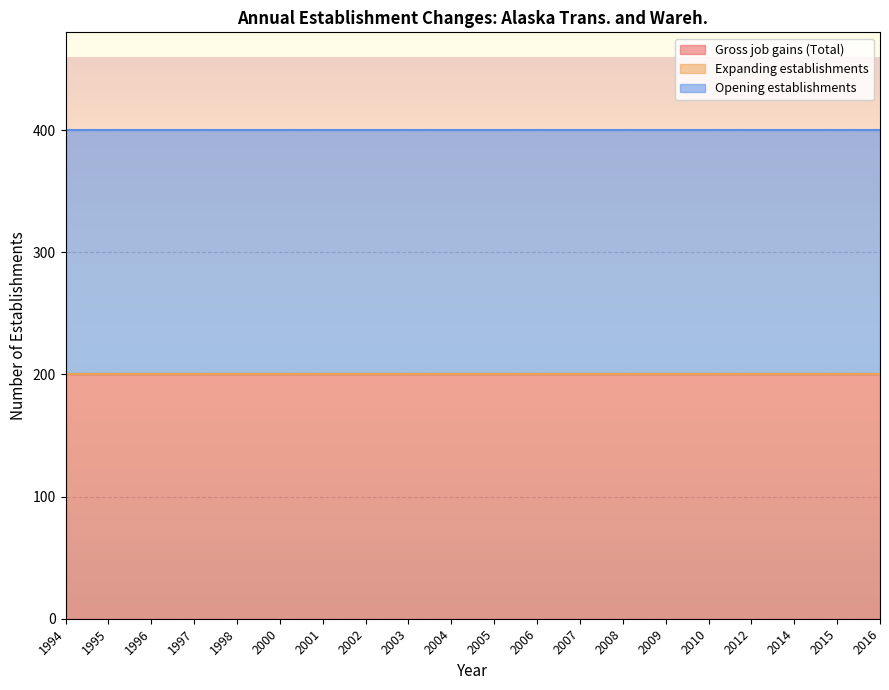

Which has a higher value, 1994 or 2002?

1994